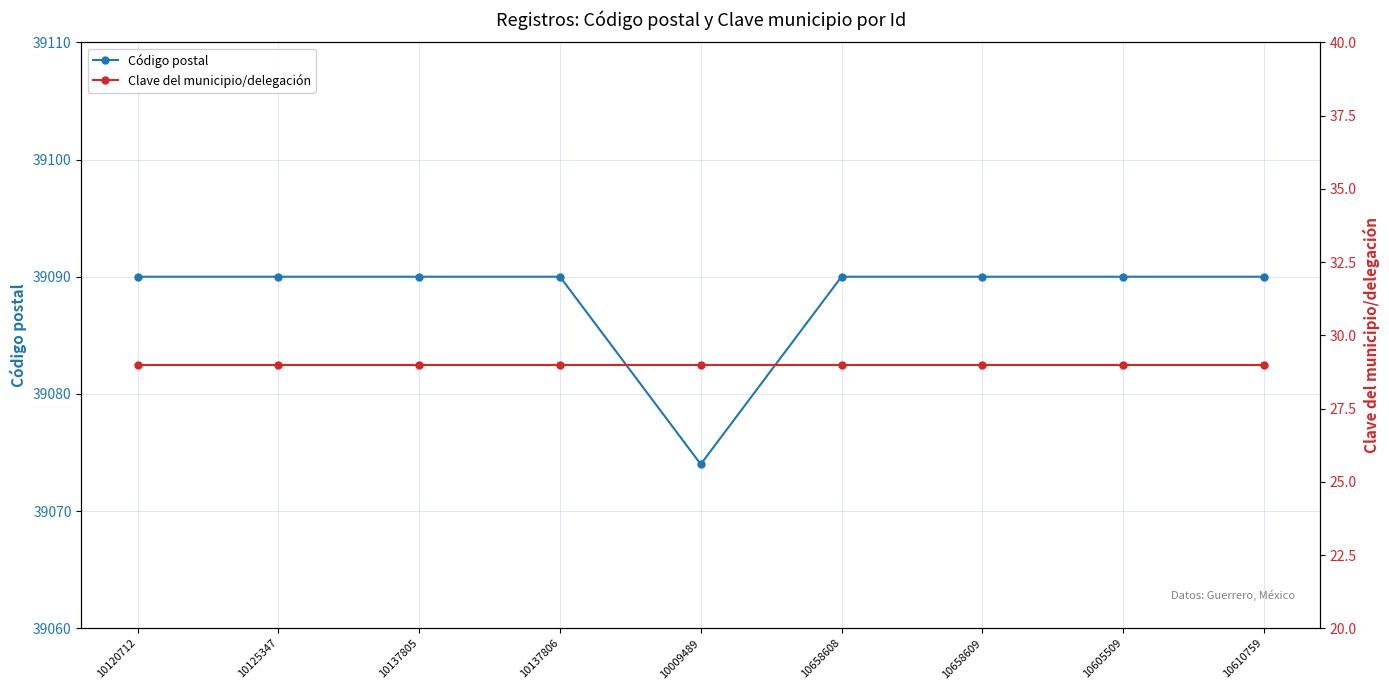

Is it true that Clave del municipio/delegación equals 9 at 10120712?

False